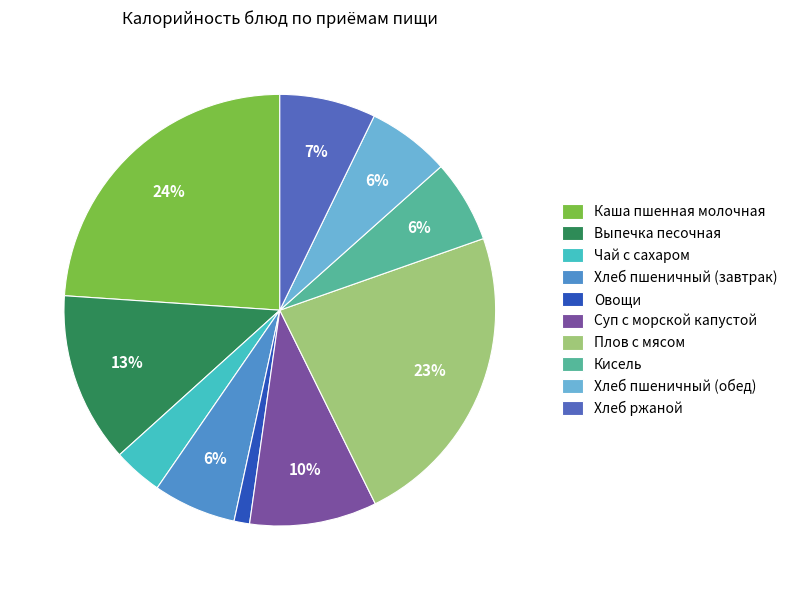

To the nearest percent, what percentage of the pie is Хлеб пшеничный (завтрак)?

6%